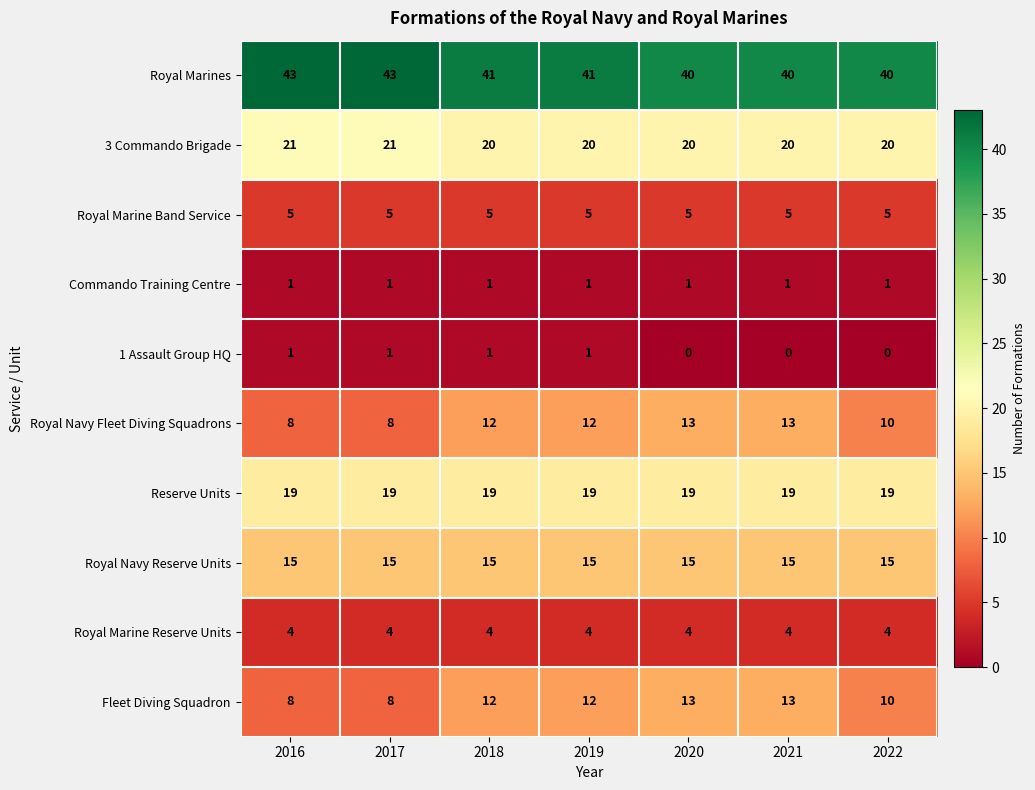

What is the maximum value shown in the chart?

43